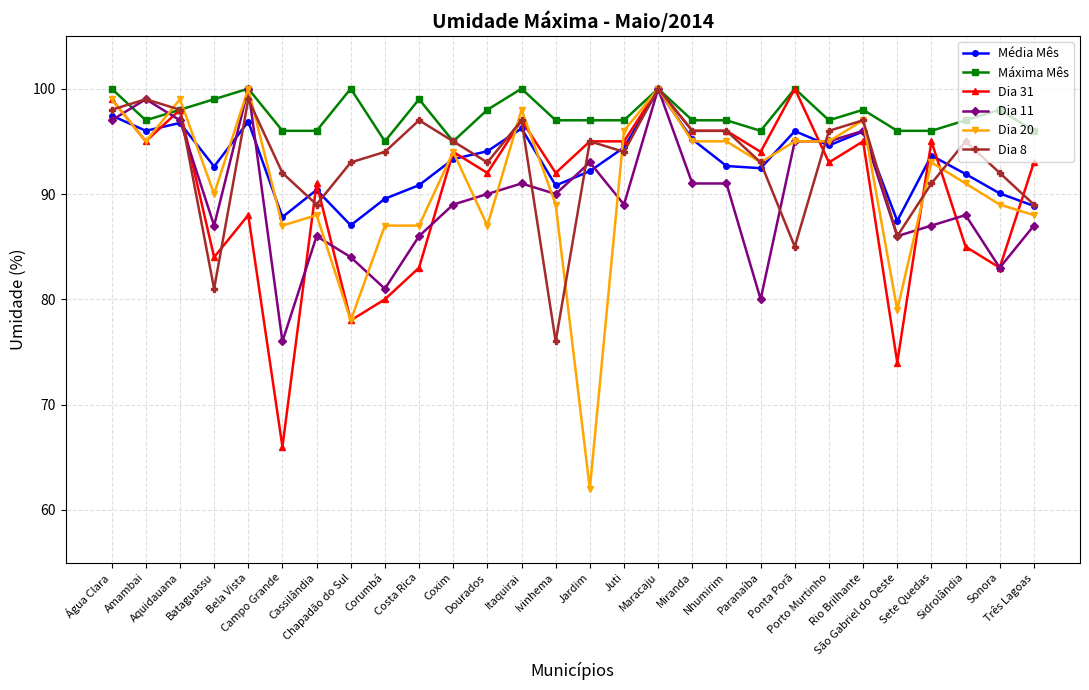

How many categories are shown in the chart?

28